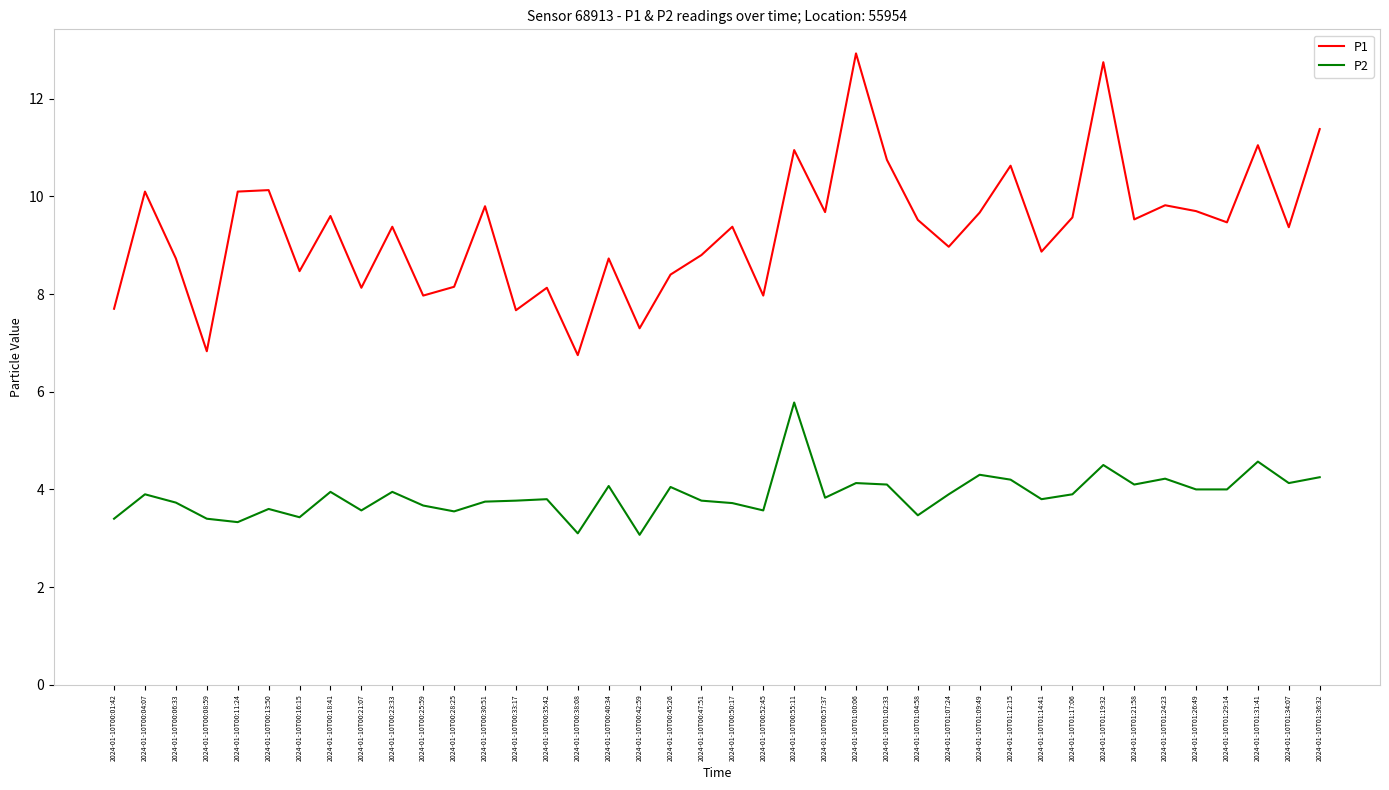

Is it true that P1 equals 9.5 at 2024-01-10T01:21:58?

True